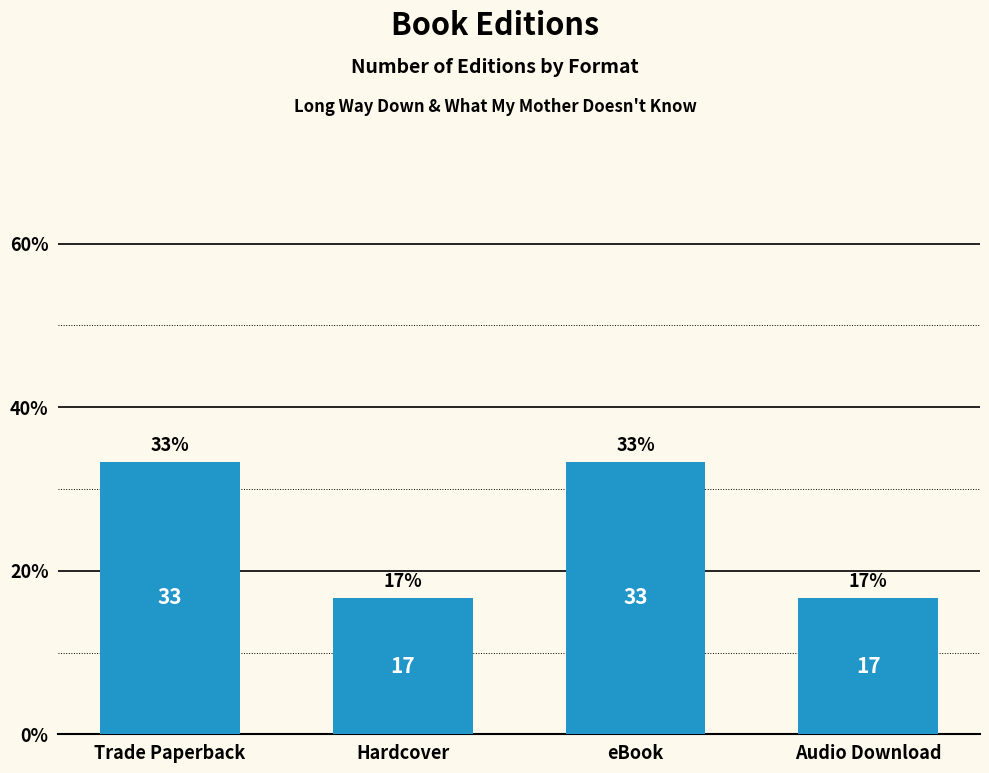

What position from the left is eBook?

3